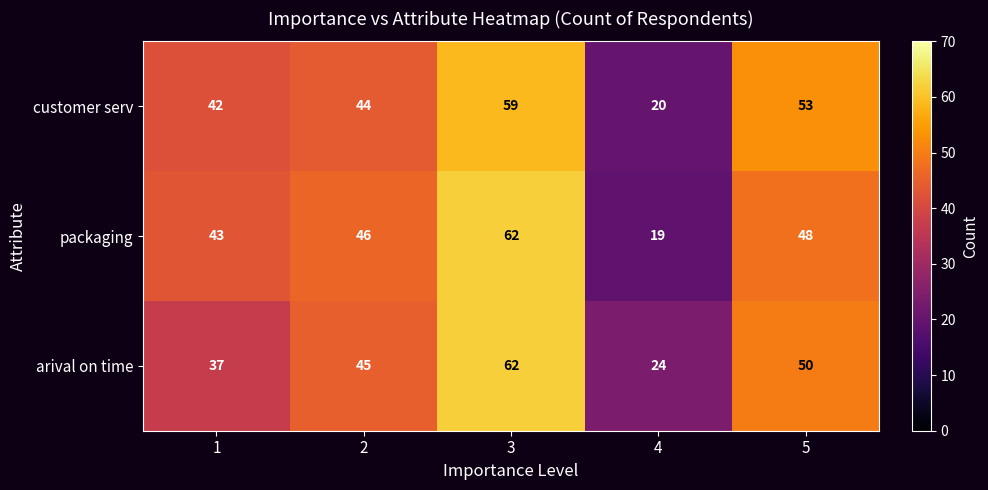

Is it true that packaging equals 6 at 4?

False